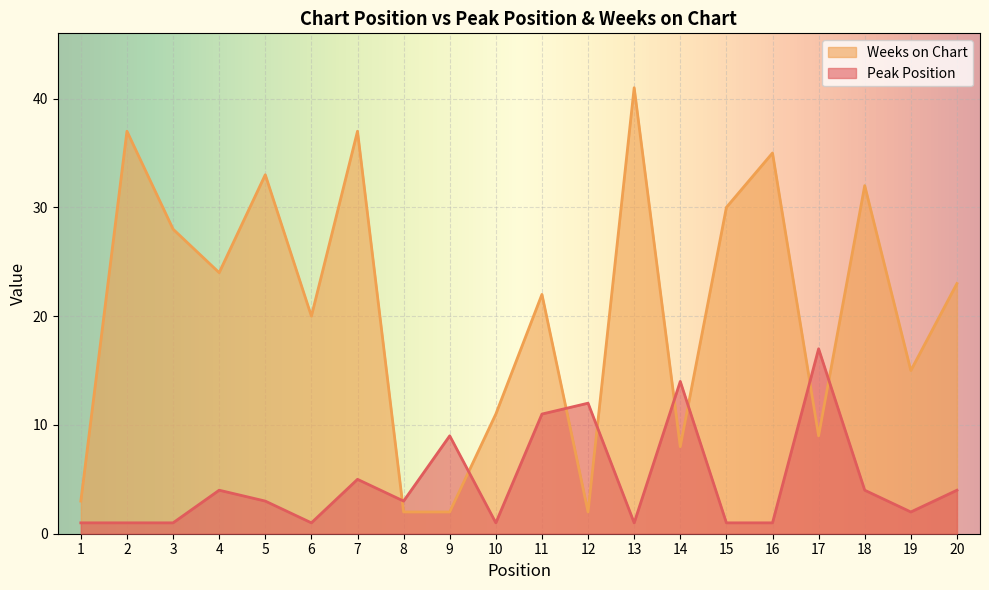

What is the value of the Weeks on Chart point at the 15th from the left?

30